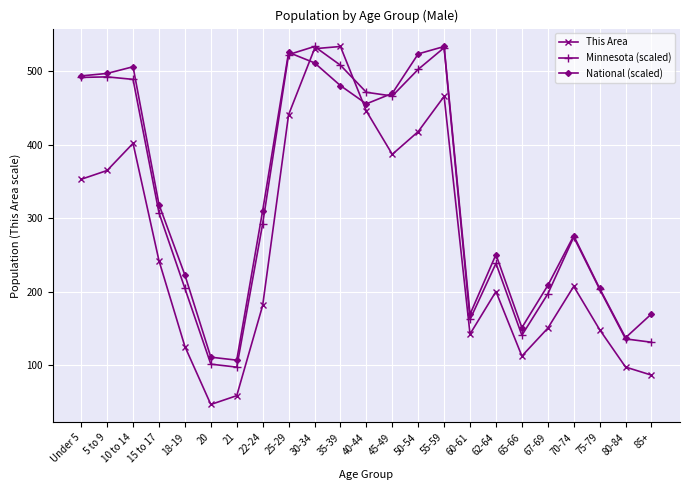

Which series has the widest spread of values?

This Area